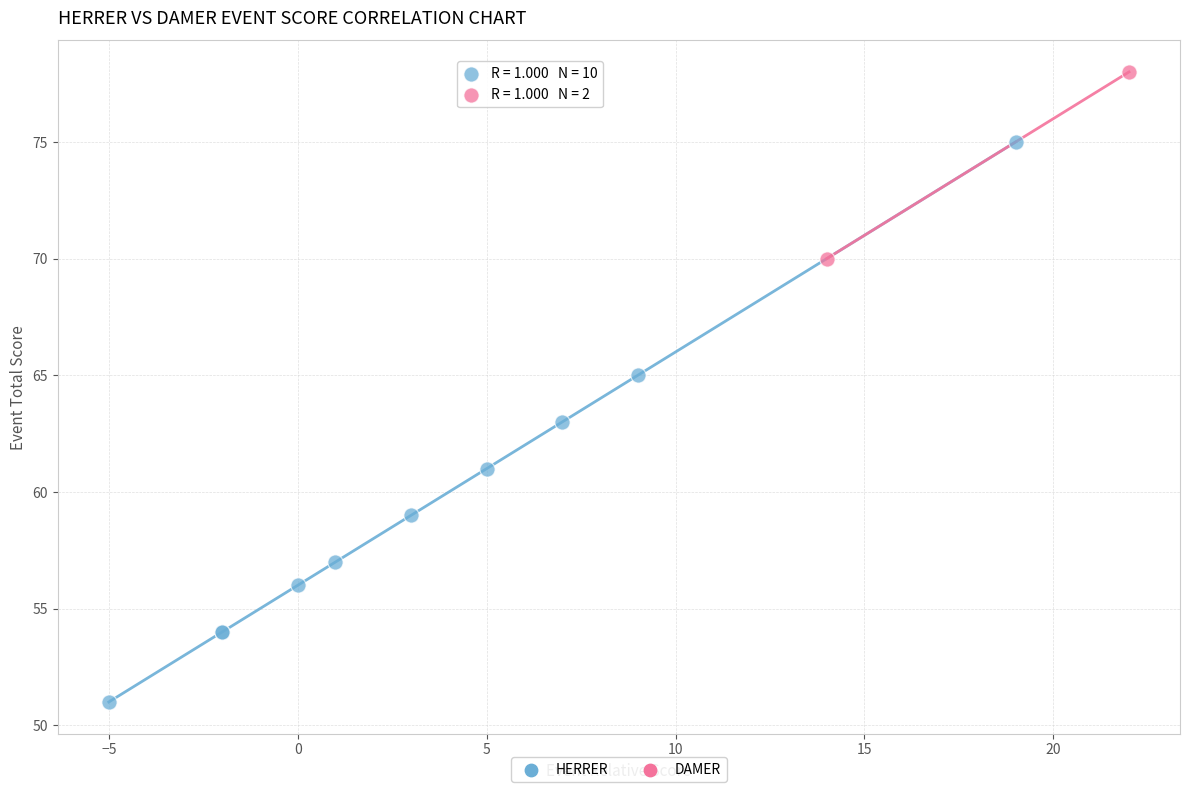

What are all the series names shown in the legend?

HERRER, DAMER